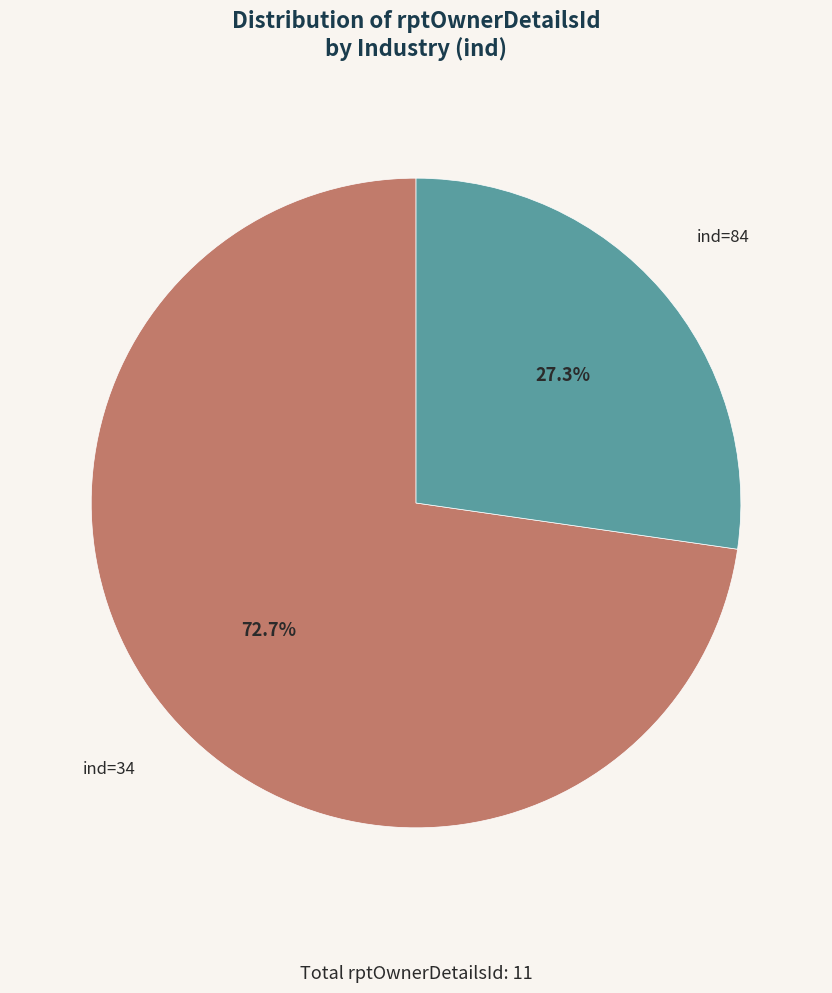

Rank the categories by value from lowest to highest.

ind=84, ind=34